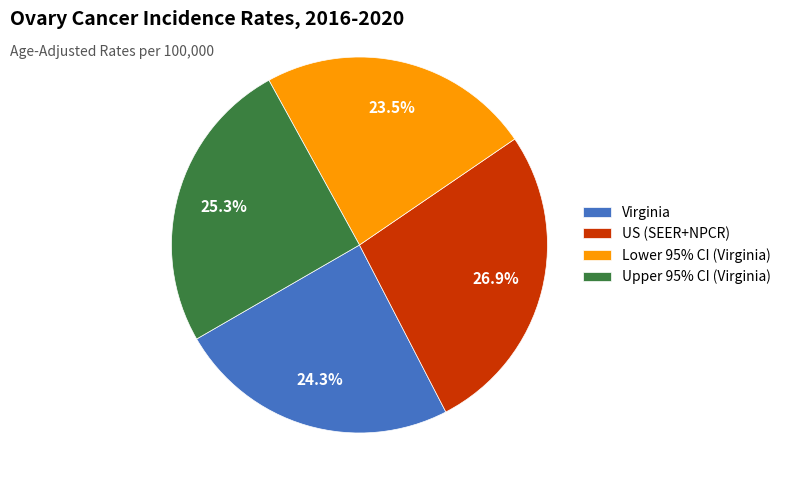

To the nearest percent, what is the difference between the US (SEER+NPCR) and Upper 95% CI (Virginia) slice percentages?

2%